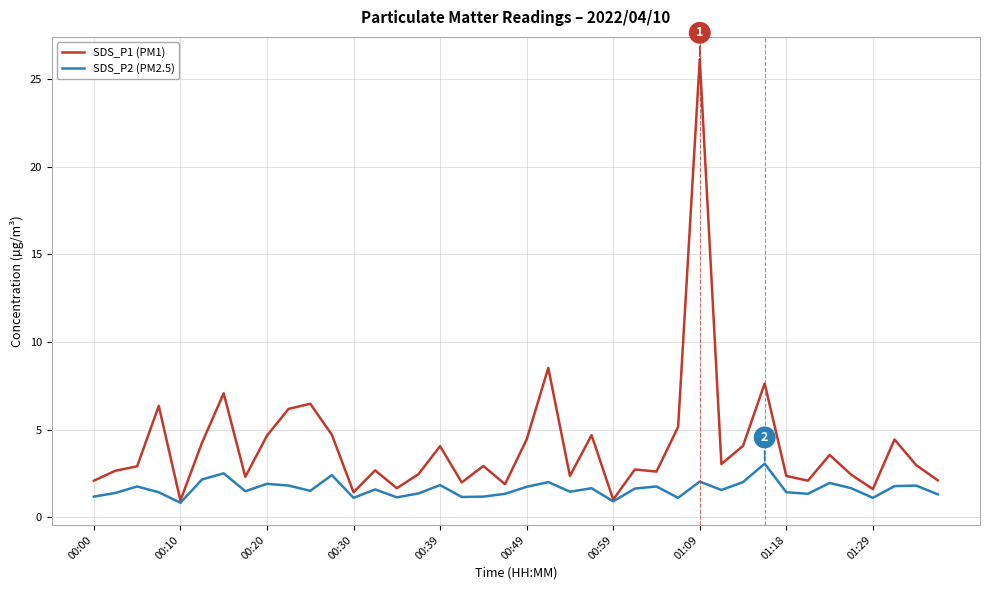

Rank the series by their maximum value, from highest to lowest.

SDS_P1 (PM1), SDS_P2 (PM2.5)